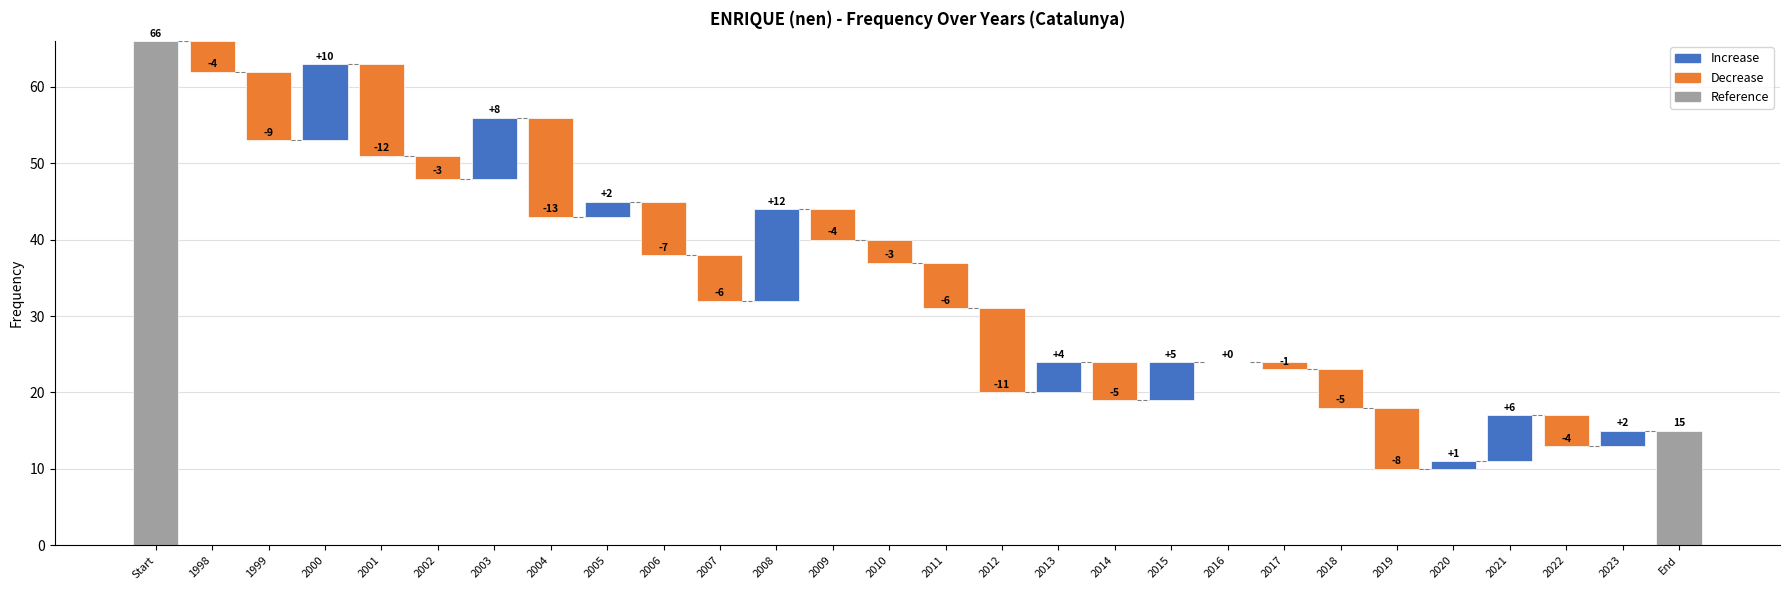

Which category has the lowest value across all series?

2019